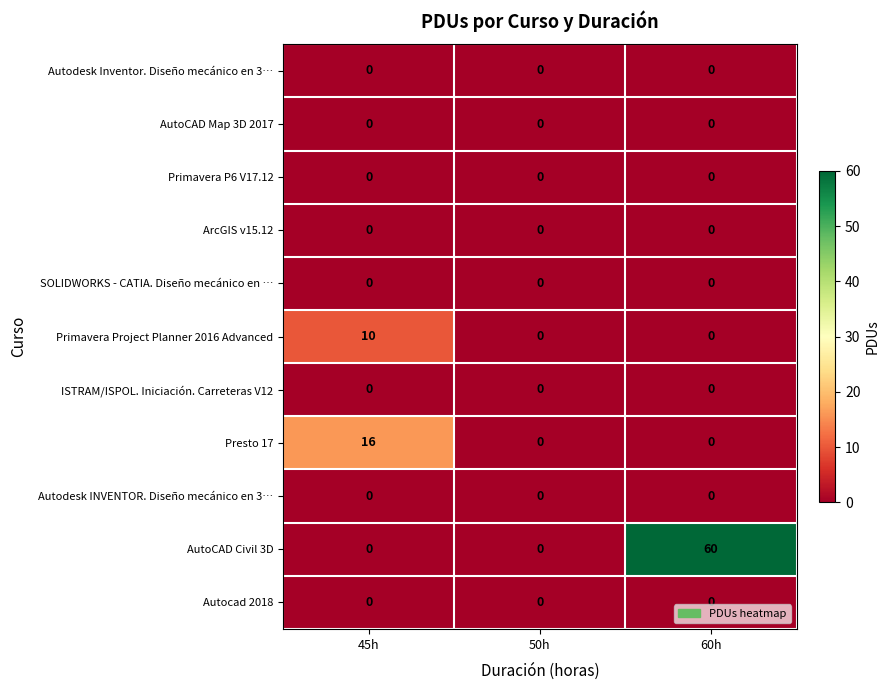

Which series has the largest total across all categories?

AutoCAD Civil 3D